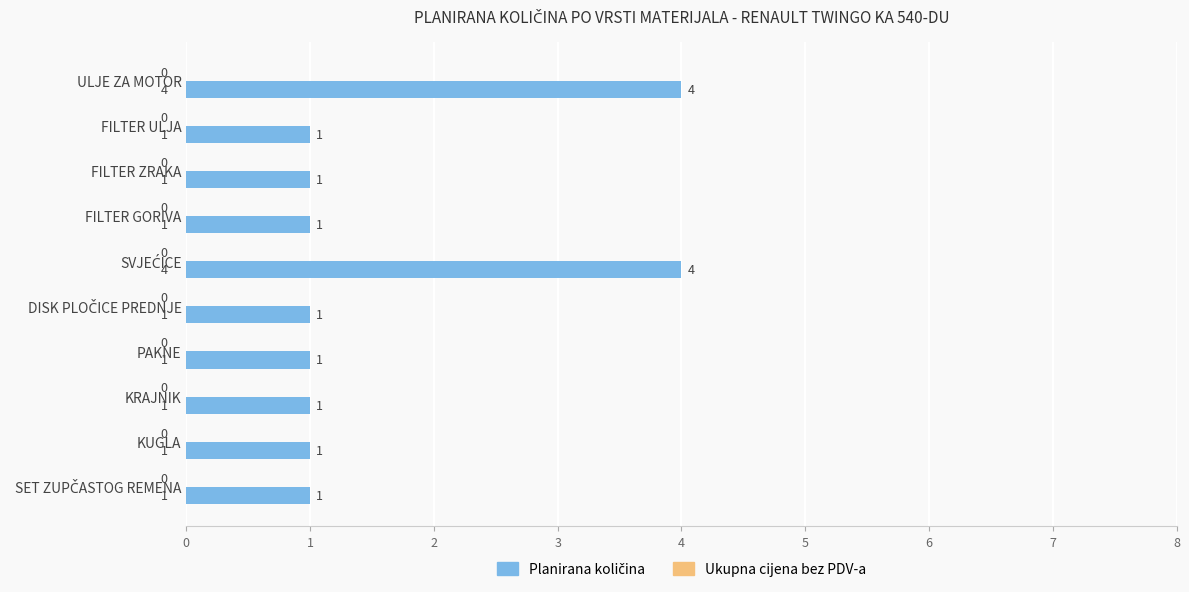

How many bars are there in total?

10